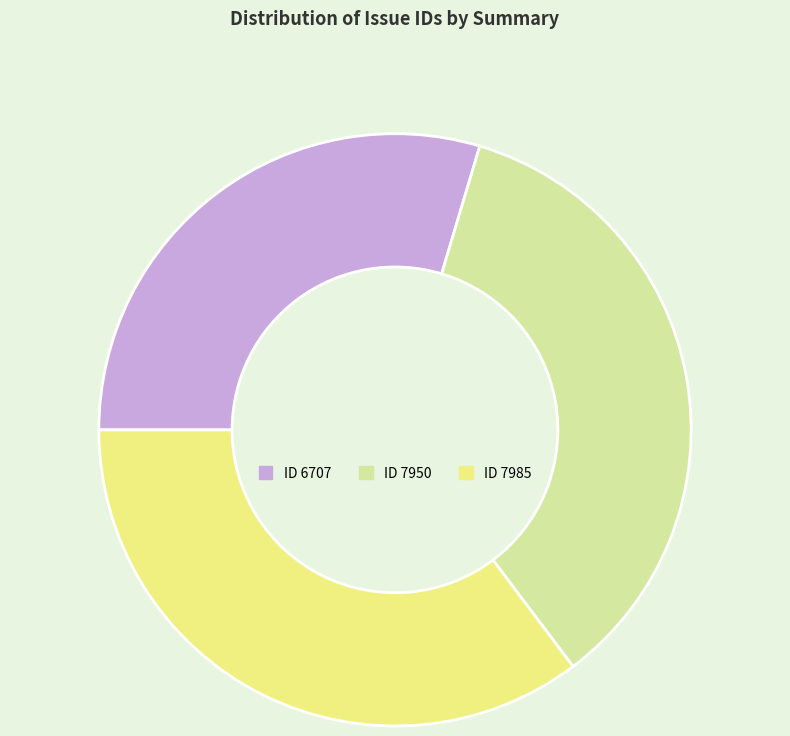

Does any single category account for the majority?

No